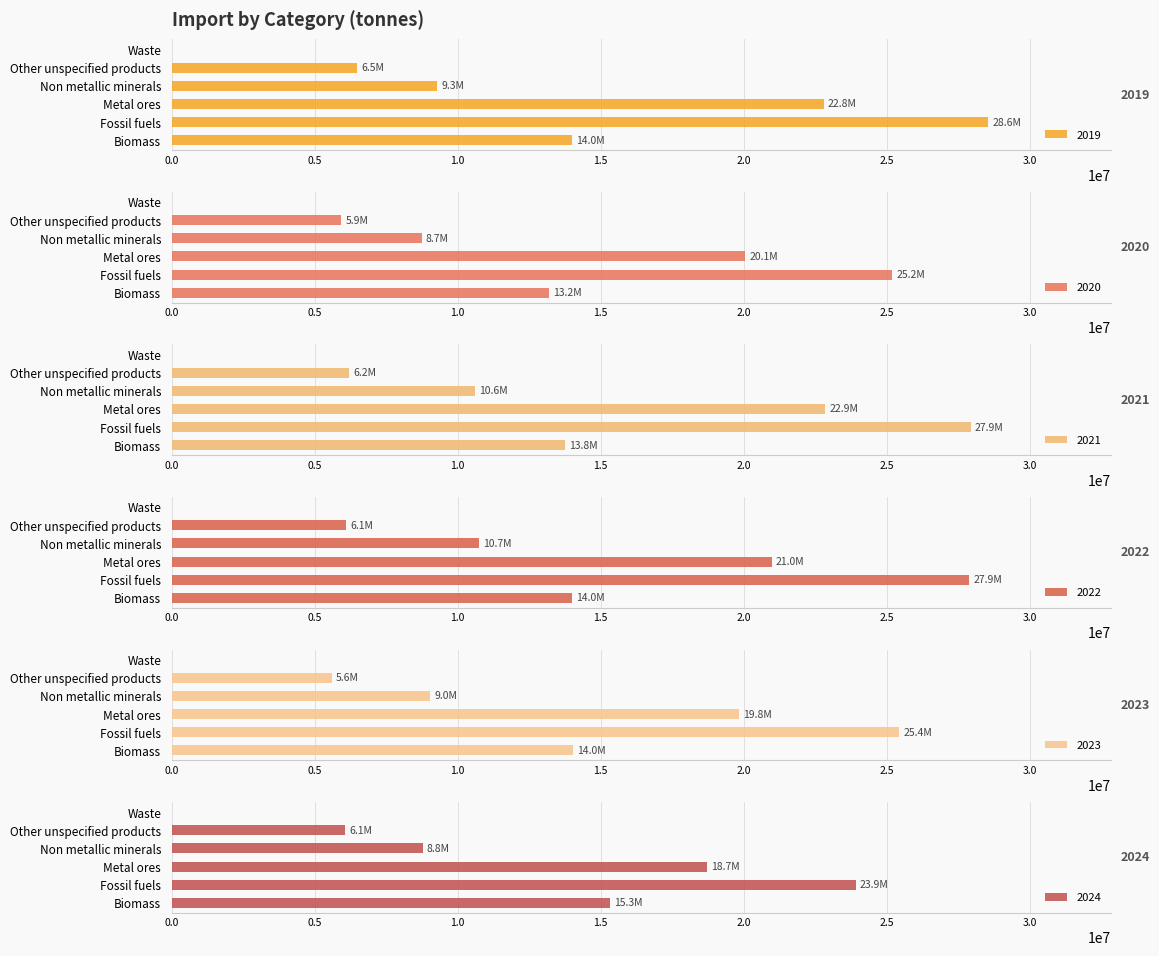

Read the 2021 value at Other unspecified products.

6207975.8